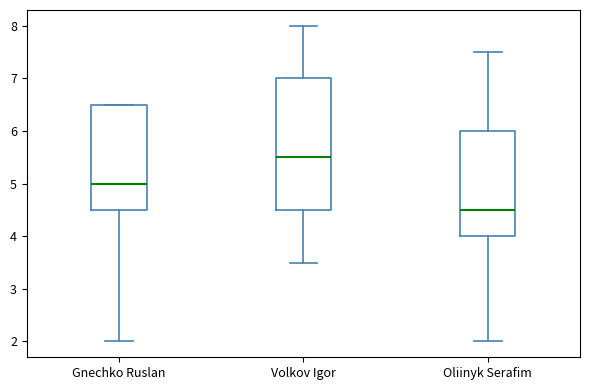

Reading left to right, transcribe this box plot: for each box, give where its median line is, the range the box spans, and where its two whiskers end, as read against the y-axis. The values are not printed on the chart, so give them approximately, as read against the axis.

Gnechko Ruslan: median 5.0, box 4.5 to 6.5, whiskers 2.0 to 6.5
Volkov Igor: median 5.5, box 4.5 to 7.0, whiskers 3.5 to 8.0
Oliinyk Serafim: median 4.5, box 4.0 to 6.0, whiskers 2.0 to 7.5